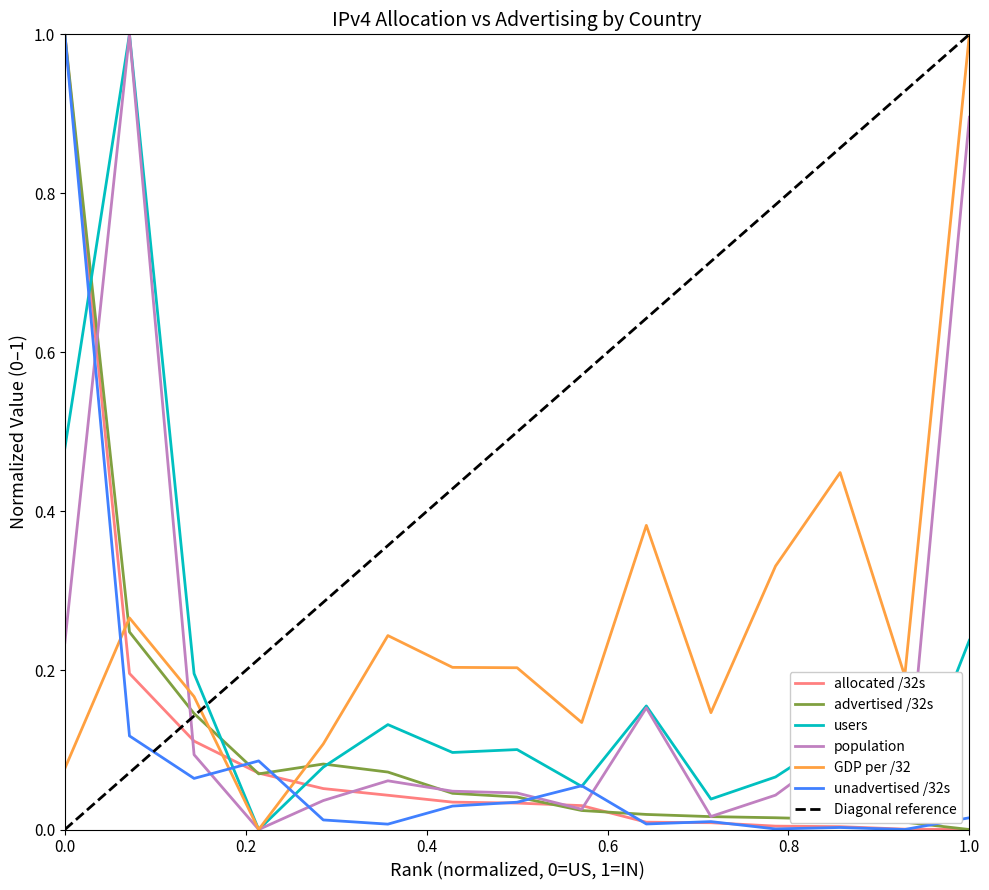

The value of GDP per /32 at JP is 0.2. True or false?

True